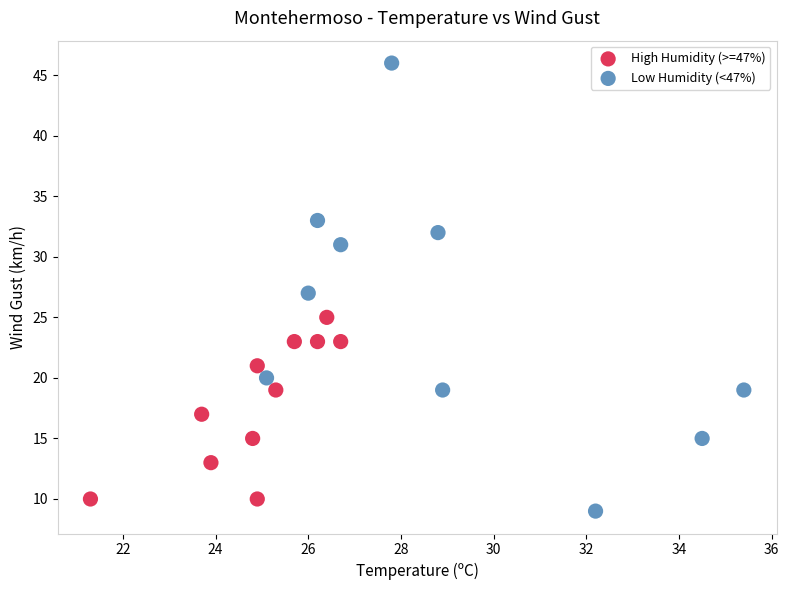

What are all the series names shown in the legend?

High Humidity (>=47%), Low Humidity (<47%)